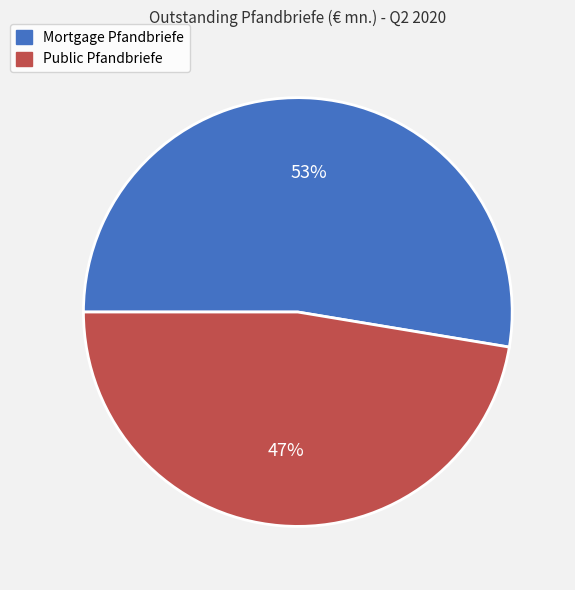

To the nearest percent, what is the combined percentage of Public Pfandbriefe and Mortgage Pfandbriefe?

100%